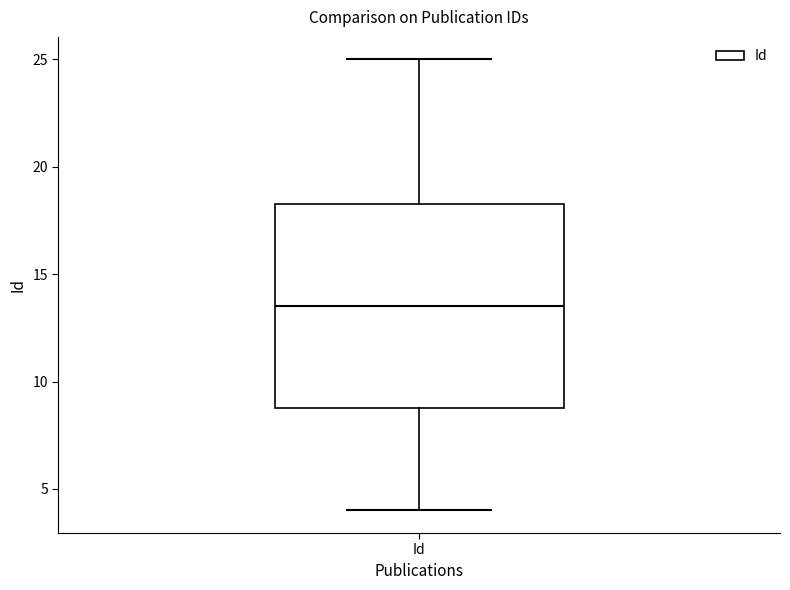

Transcribe this box plot: give where the median line is, the range the box spans, and where the two whiskers end, as read against the y-axis. The values are not printed on the chart, so give them approximately, as read against the axis.

median 13.5, box 9.0 to 18.5, whiskers 4.0 to 25.0